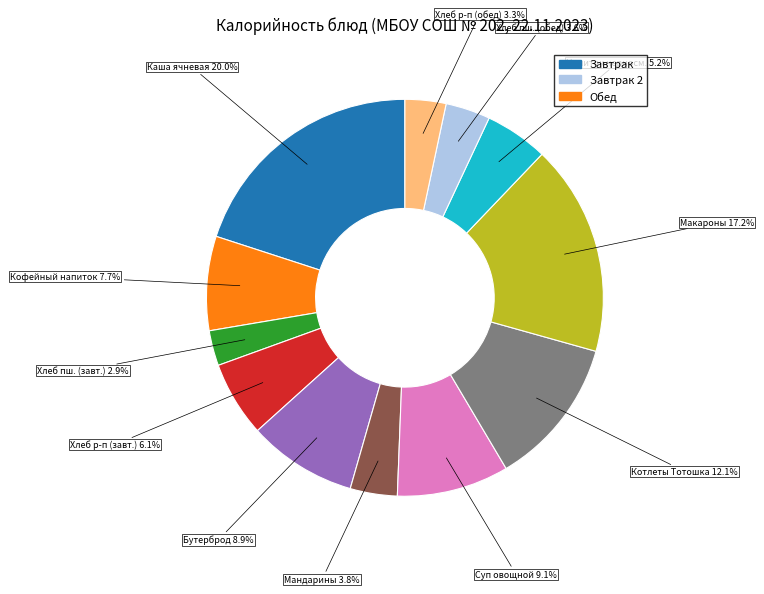

Is there any slice that represents more than half of the pie?

No